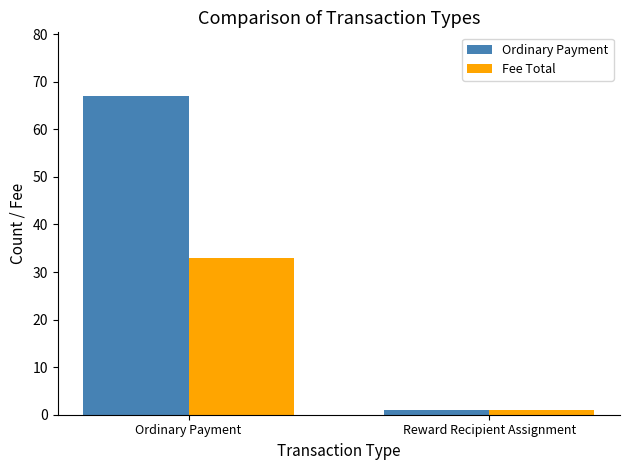

Reading right to left, extract all data points from this chart.

Ordinary Payment: Reward Recipient Assignment=1	Ordinary Payment=67
Fee Total: Reward Recipient Assignment=1	Ordinary Payment=33